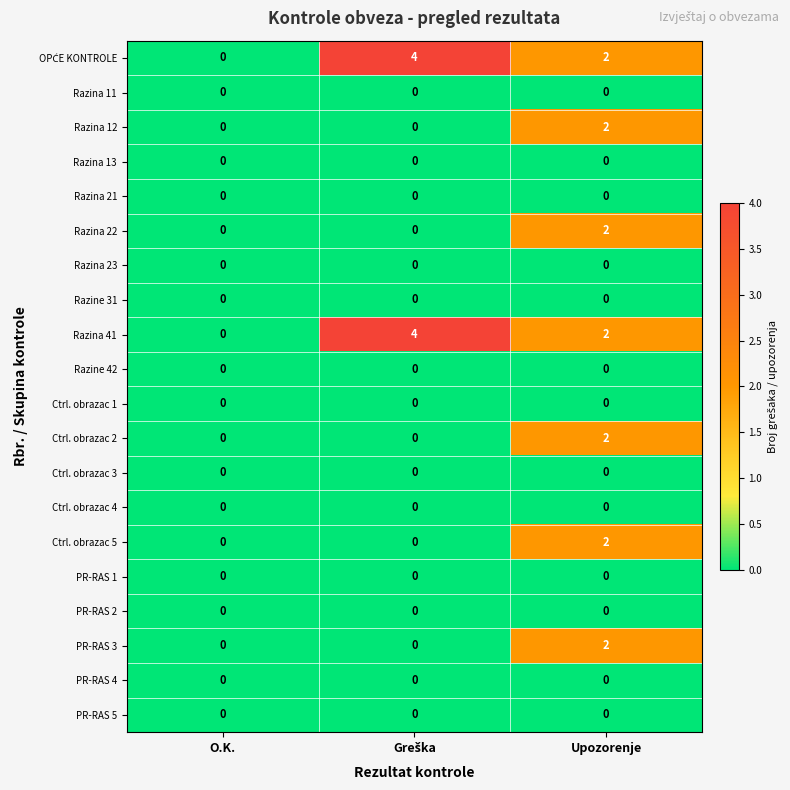

Count the number of data series in this chart.

20